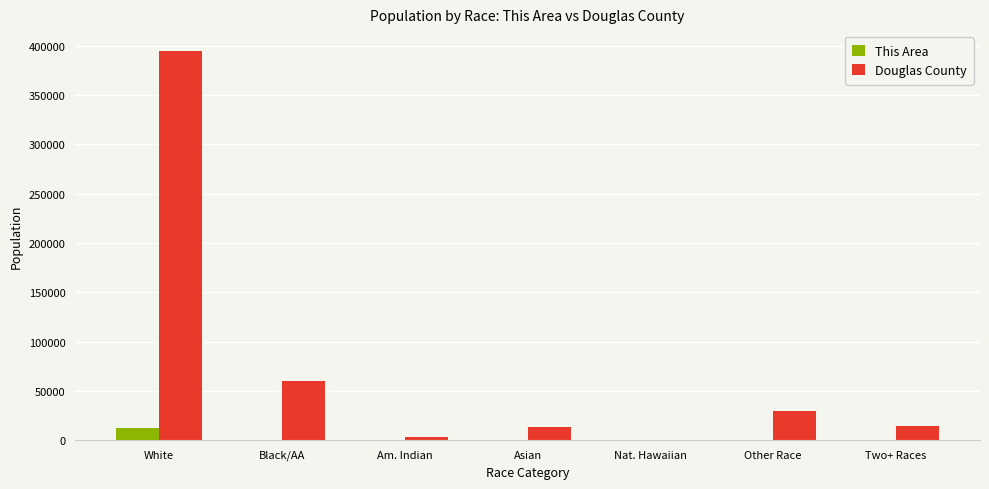

What is the sum of all This Area values?

13227